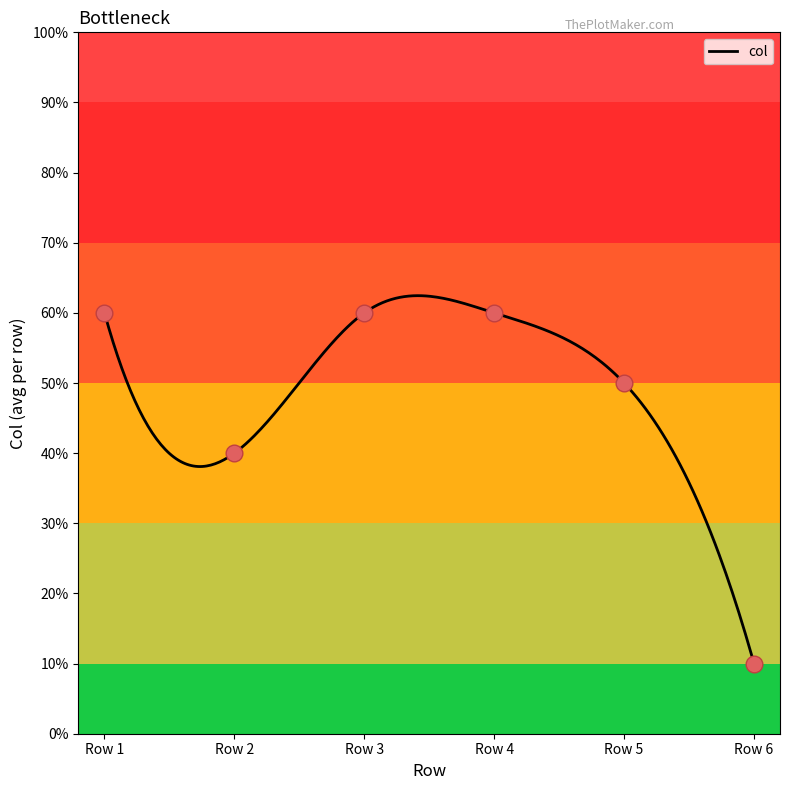

At which category does the data reach its first local valley?

2